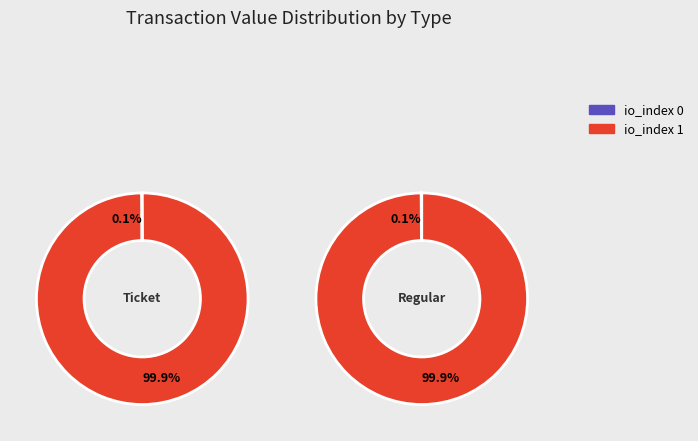

To the nearest percent, what is the difference between the io_index 0 and io_index 1 slice percentages?

100%